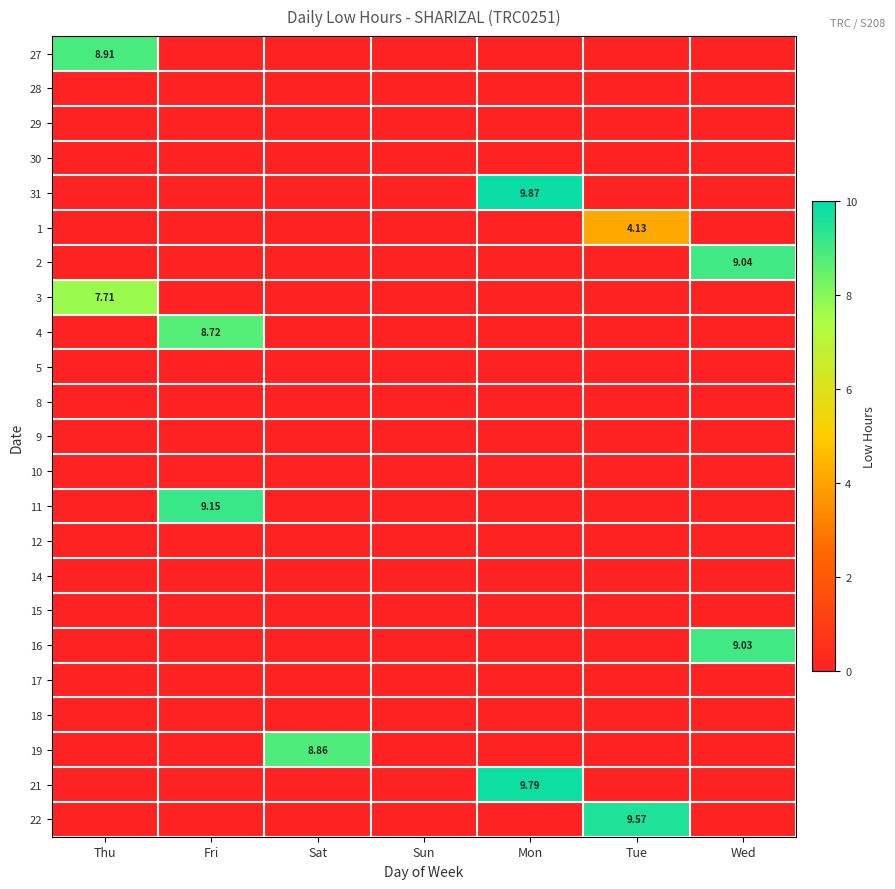

What is the difference between the maximum and minimum values in the 4 series?

8.7